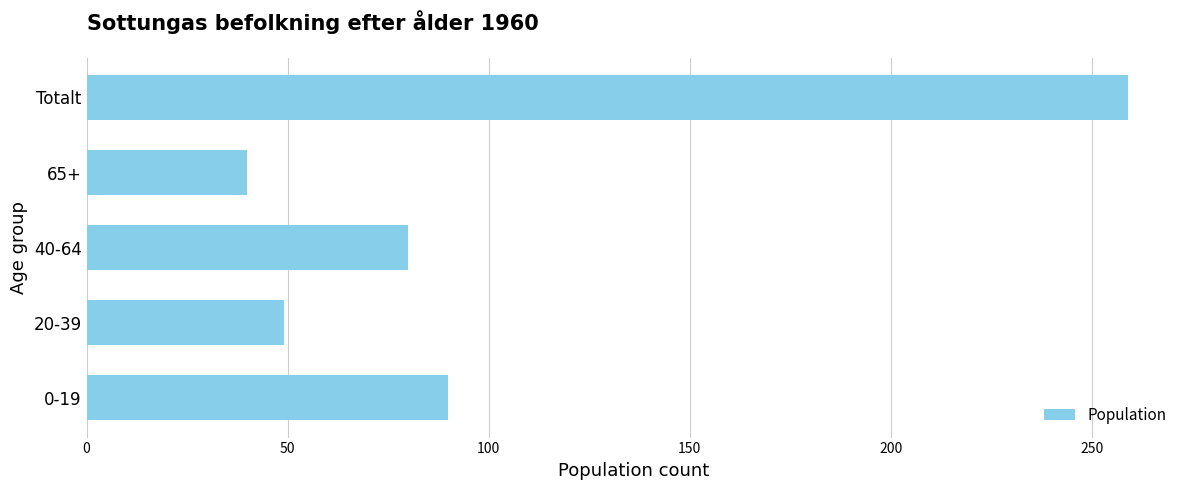

At which label is the value closest to 149?

0-19